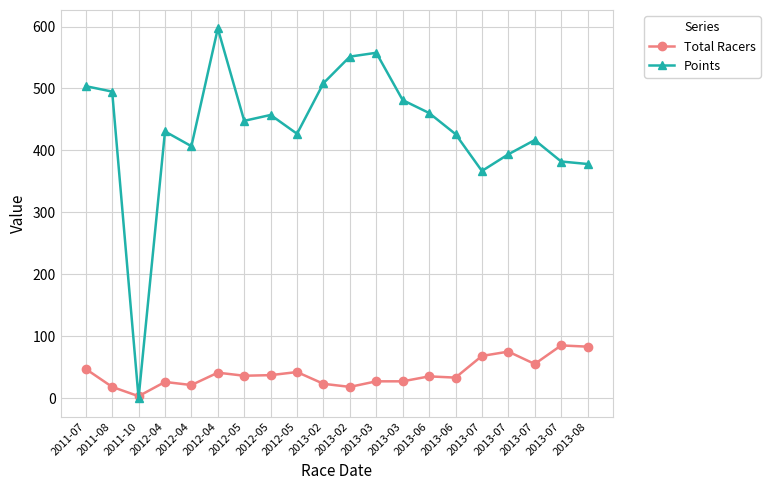

Reading left to right, extract all data points from this chart.

Total Racers: 47.0	18.0	3.0	26.0	21.0	41.0	36.0	37.0	42.0	23.0	18.0	27.0	27.0	35.0	33.0	68.0	75.0	55.0	85.0	83.0
Points: 503.8	495.0	0.0	430.6	406.8	597.0	447.8	457.3	426.9	508.5	551.5	557.7	481.2	460.4	426.4	366.8	393.7	416.7	382.1	378.1